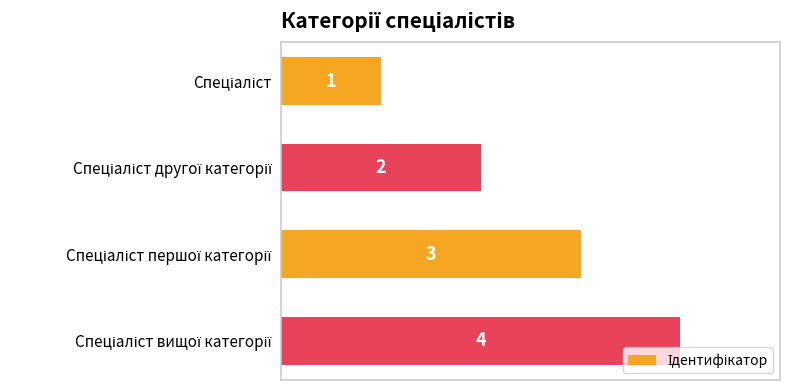

What is the difference between the second highest and second lowest values?

1